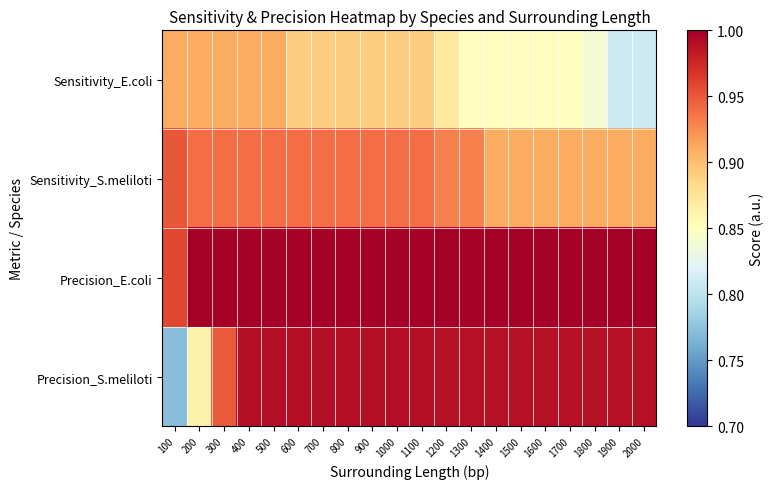

Rank the series at 1200 from highest to lowest value.

Precision_E.coli, Precision_S.meliloti, Sensitivity_S.meliloti, Sensitivity_E.coli